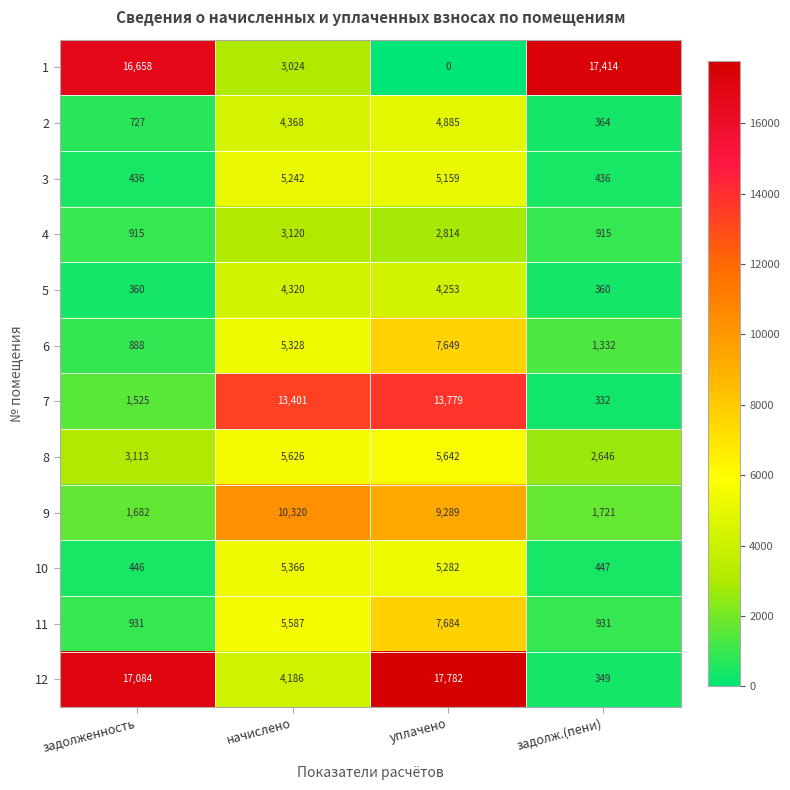

Read the 5 value at уплачено.

4253